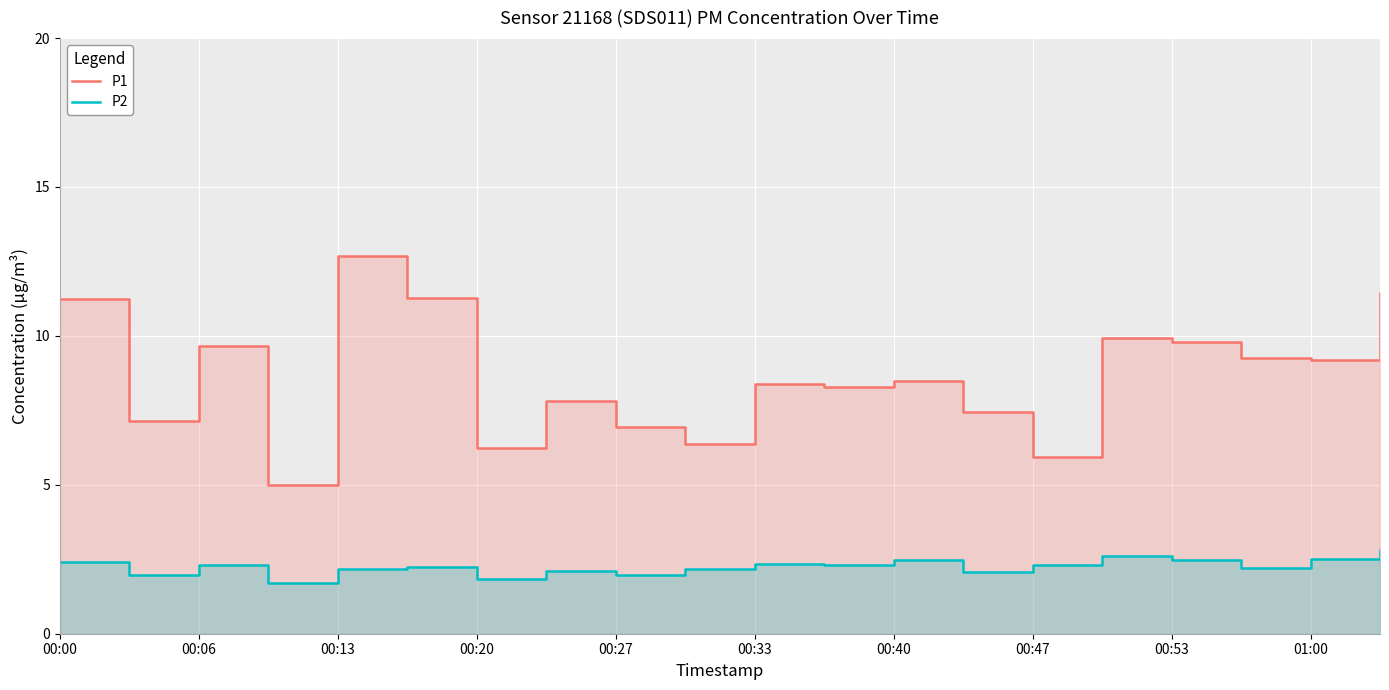

What is the lowest value of the P2 series?

1.7